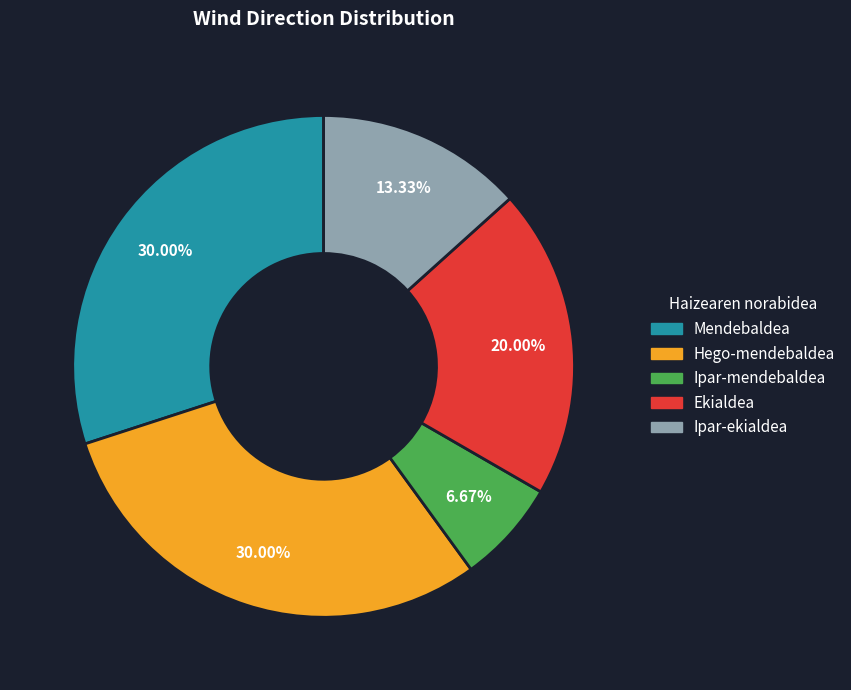

Which has a higher value, Mendebaldea or Ekialdea?

Mendebaldea